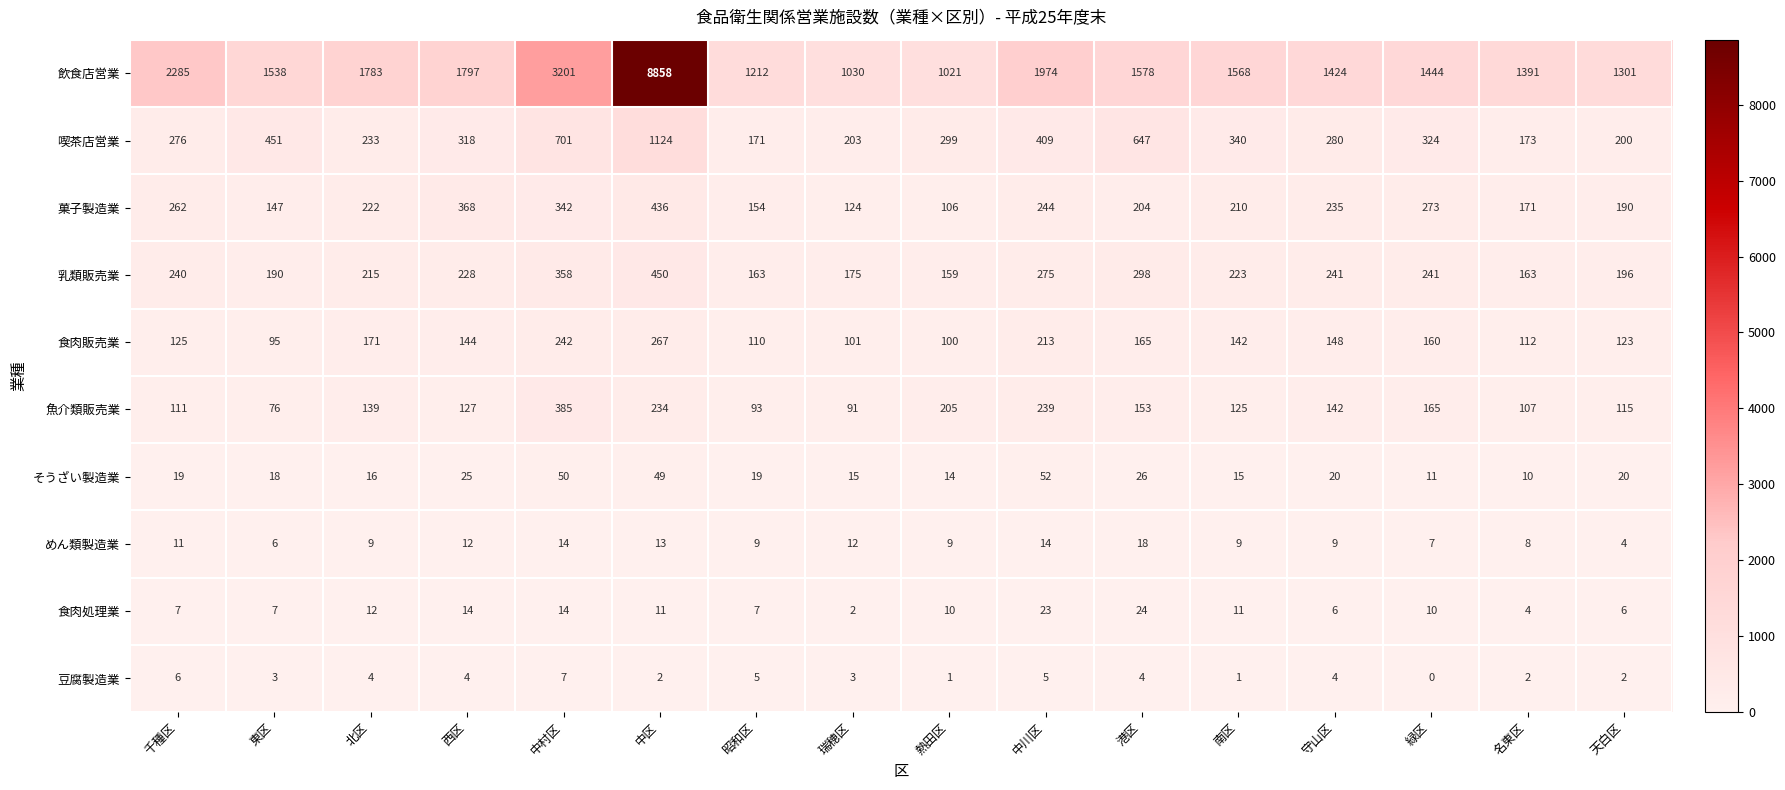

What is the total value across all series at 瑞穂区?

1756